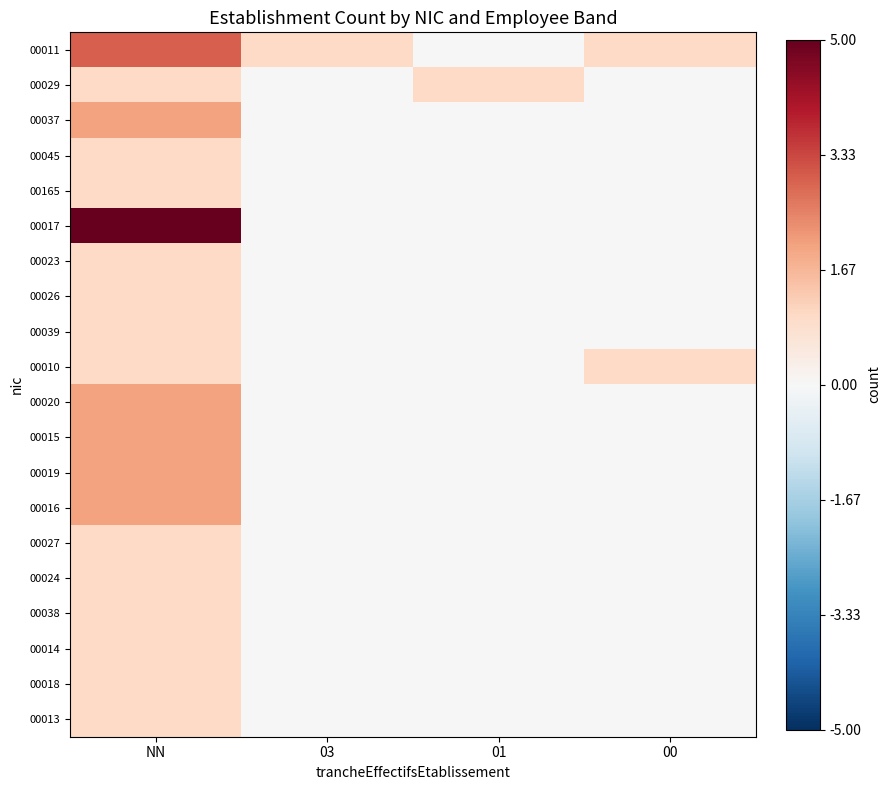

How many categories are shown in the chart?

4